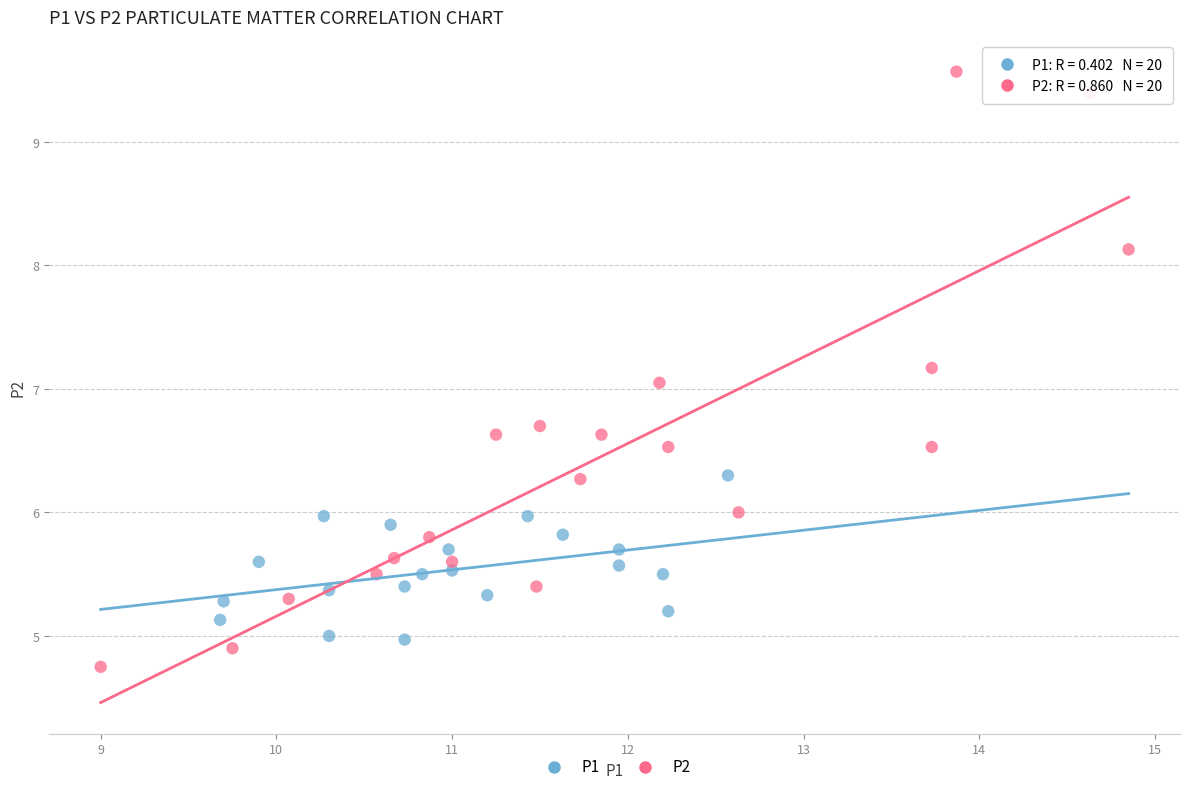

Which series contains the highest Y value?

P2